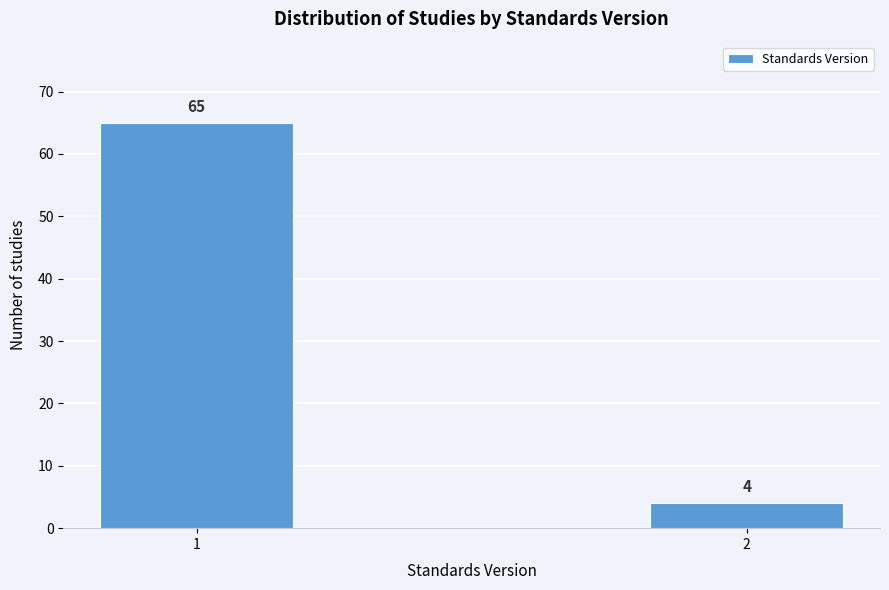

Reading right to left, extract all data points from this chart.

2=4	1=65